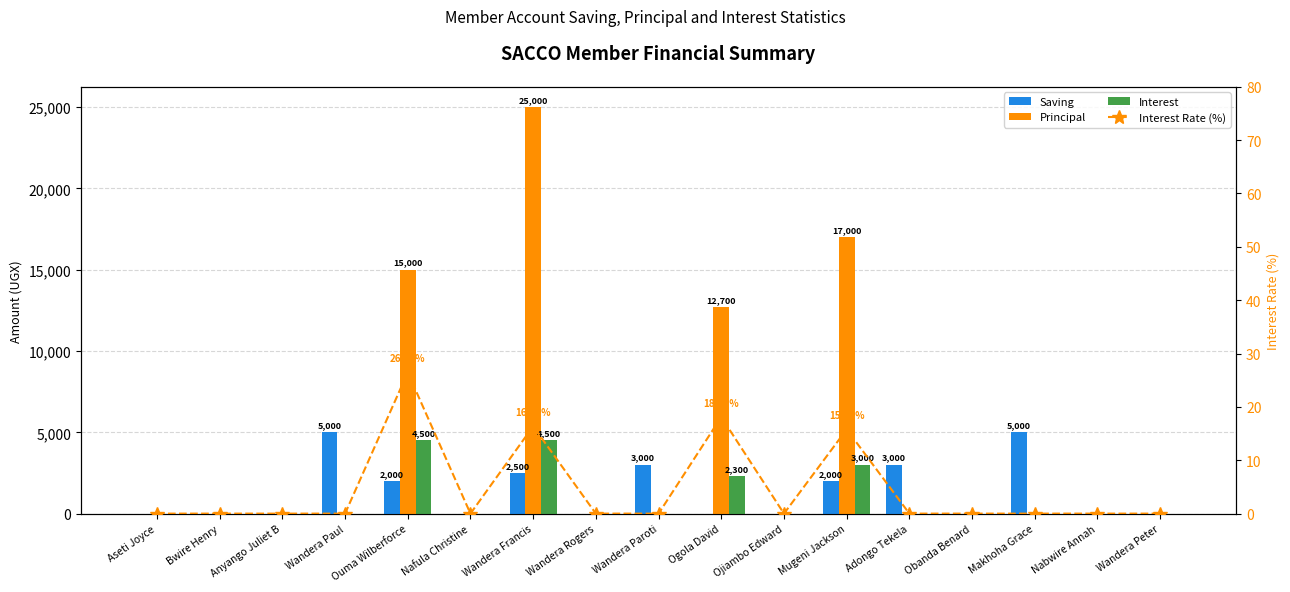

At which label does Principal reach its minimum?

Aseti Joyce